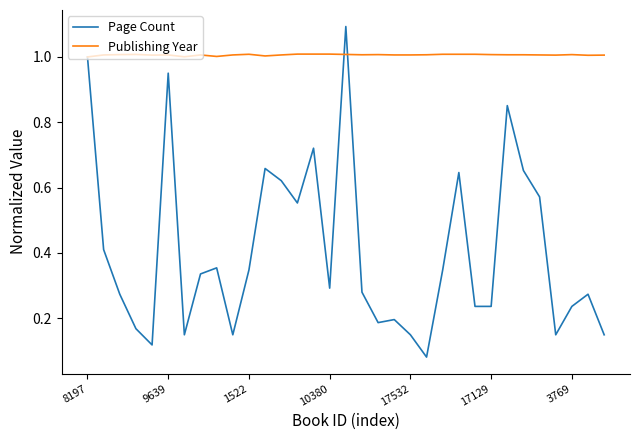

Rank the series by their average value, from lowest to highest.

Page Count, Publishing Year